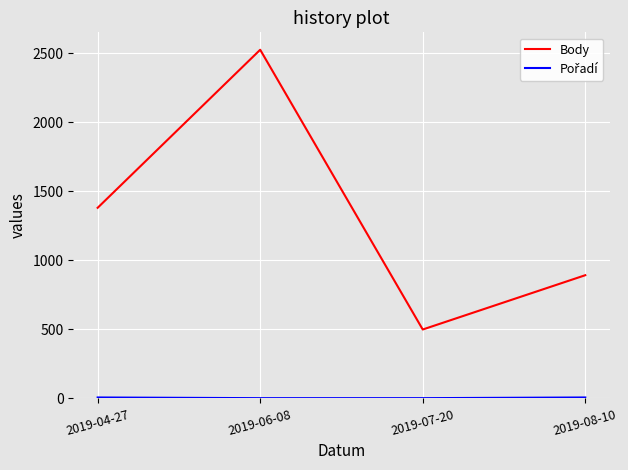

What is the minimum value for Body?

499